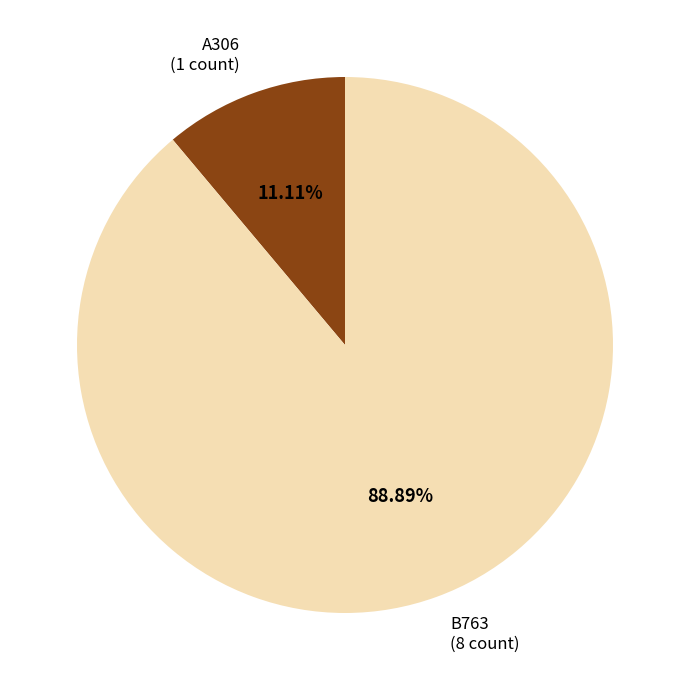

To the nearest percent, what is the difference between the largest and smallest slice percentages?

78%